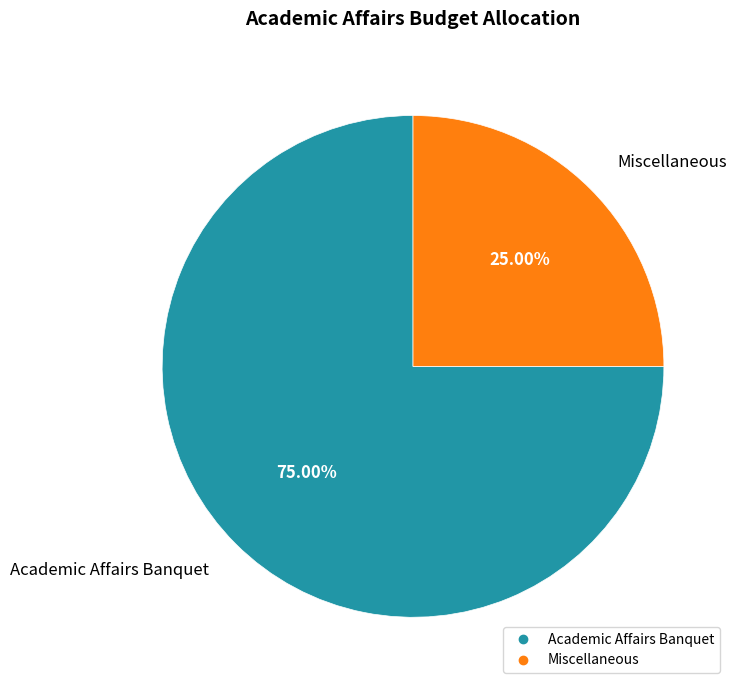

Is there a majority slice in this chart?

Yes